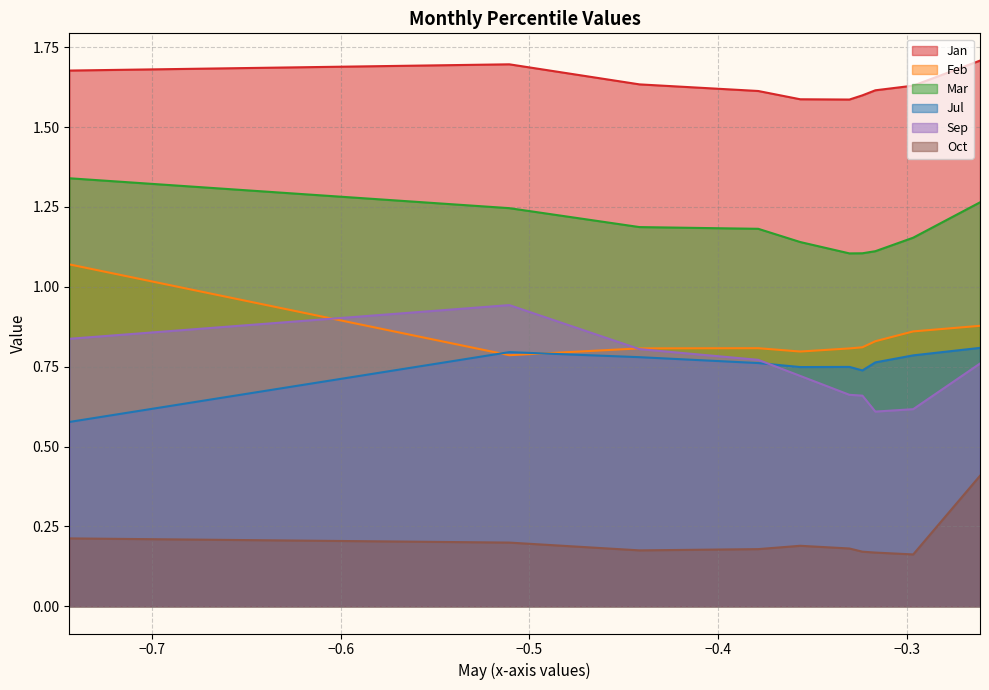

Is the value of Feb at pct95 greater than the value of Mar at pct95?

No